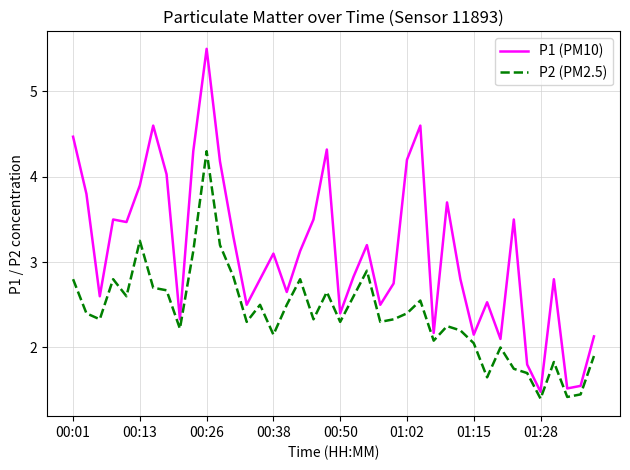

Which series has the largest range (max minus min)?

P1 (PM10)